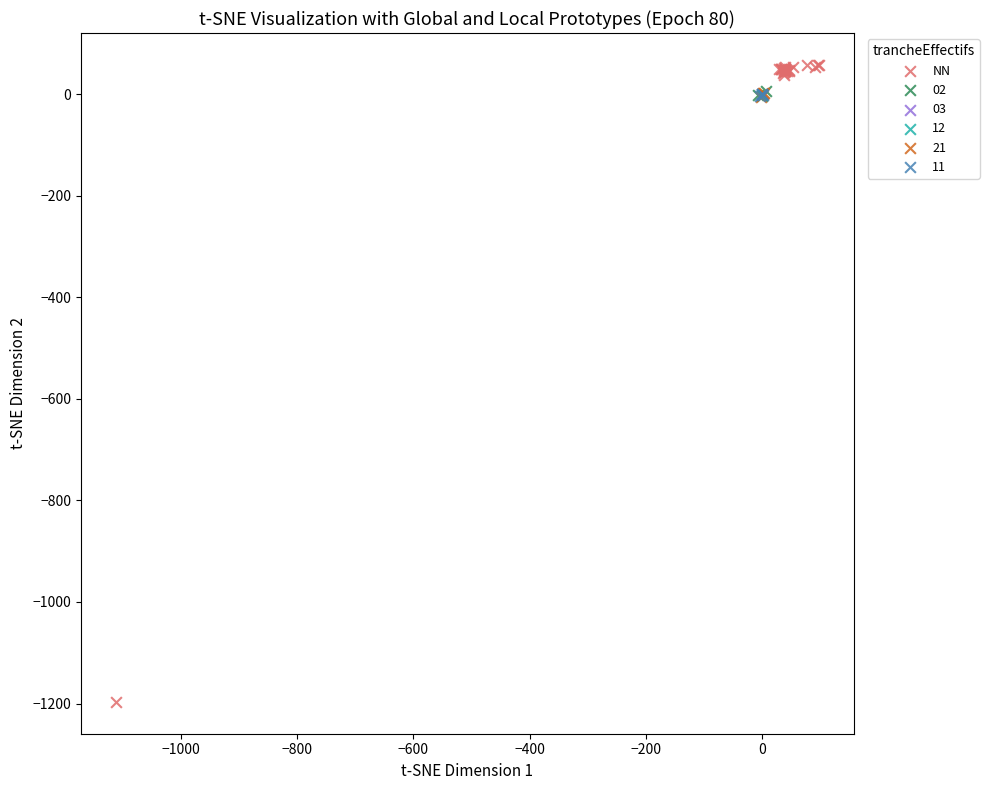

What are all the series names shown in the legend?

NN, 02, 03, 12, 21, 11